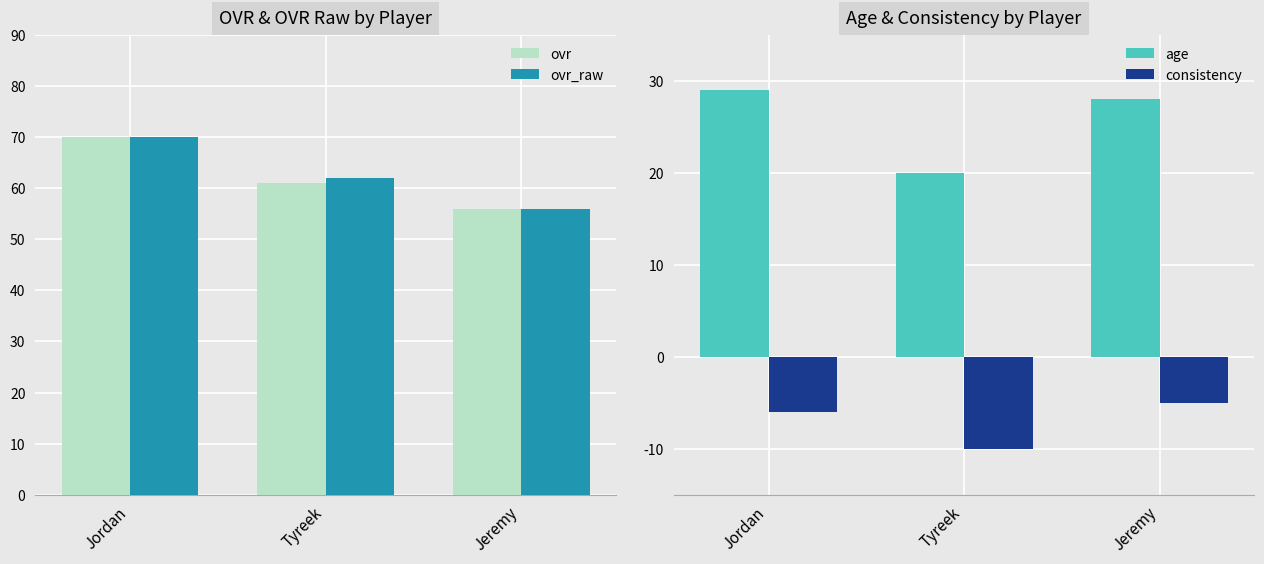

Which category has the lowest value in the age series?

Tyreek